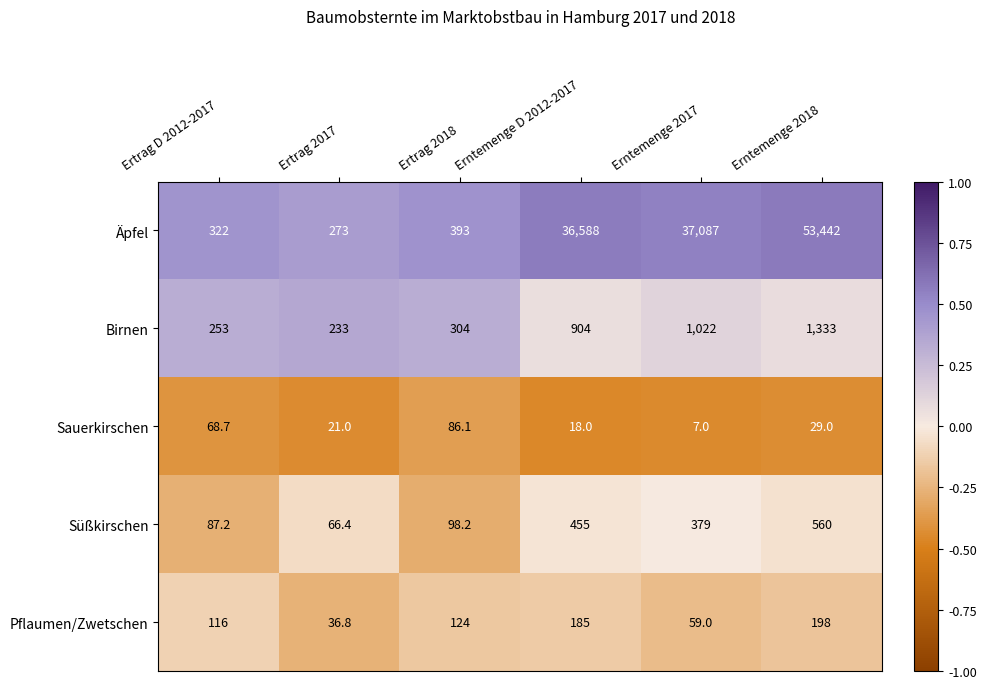

True or false: Sauerkirschen has a value of 86.1 at Ertrag 2018.

True